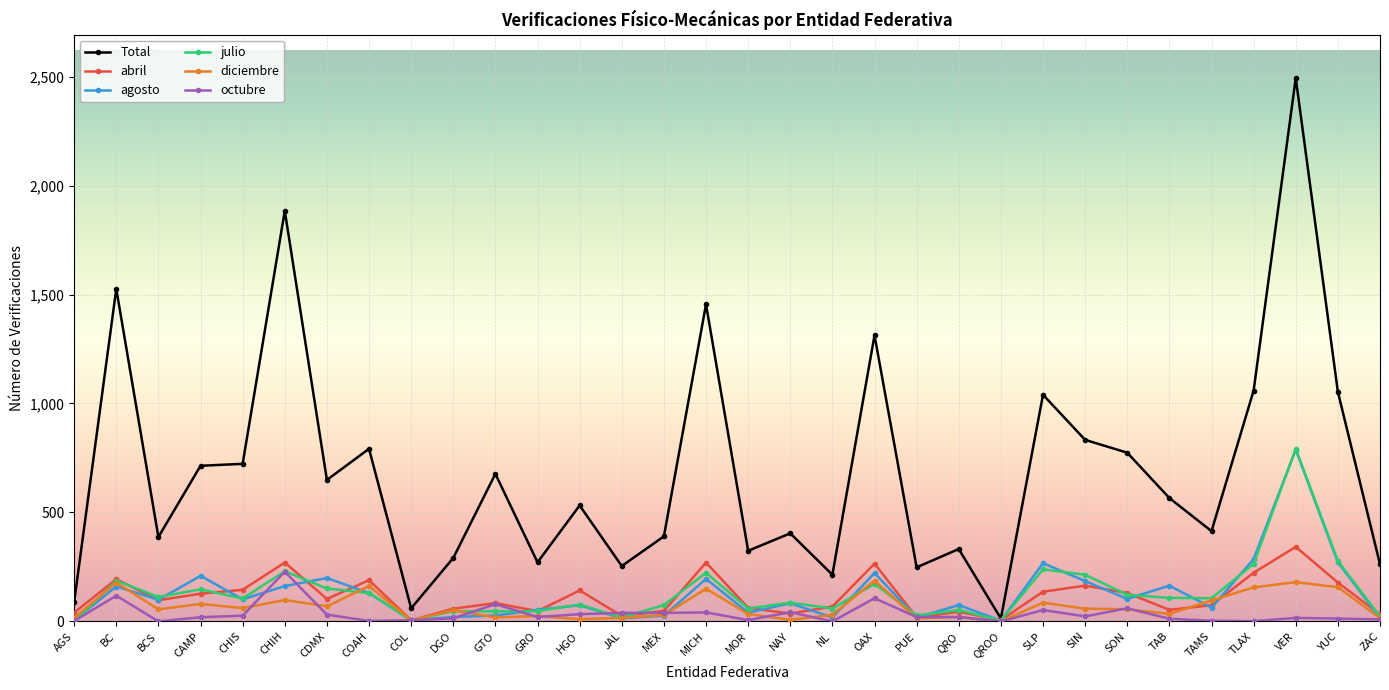

At which category does the chart reach its peak across all series?

VER